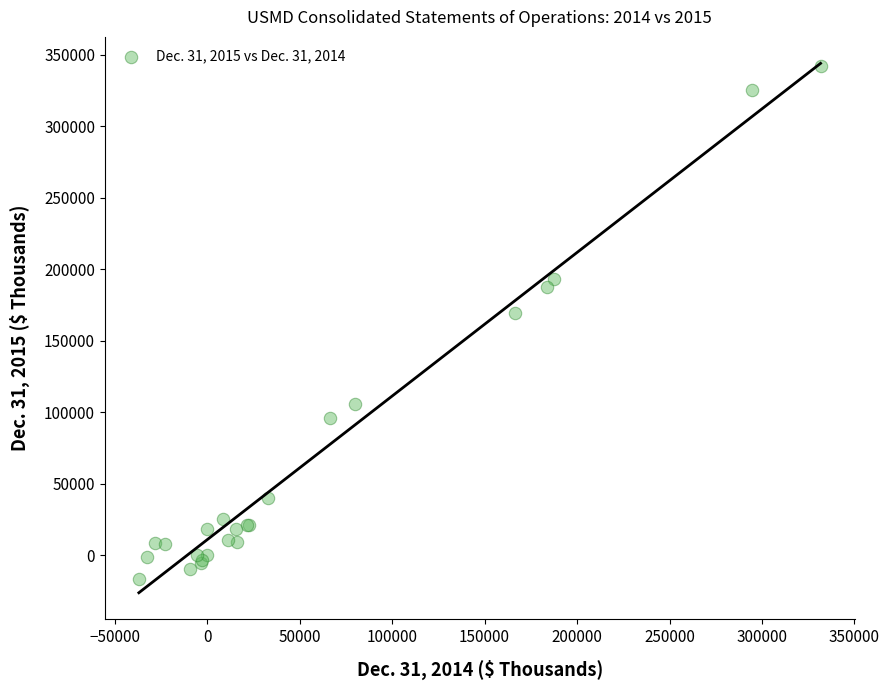

What Y value in the scatter plot is closest to 162576?

169203